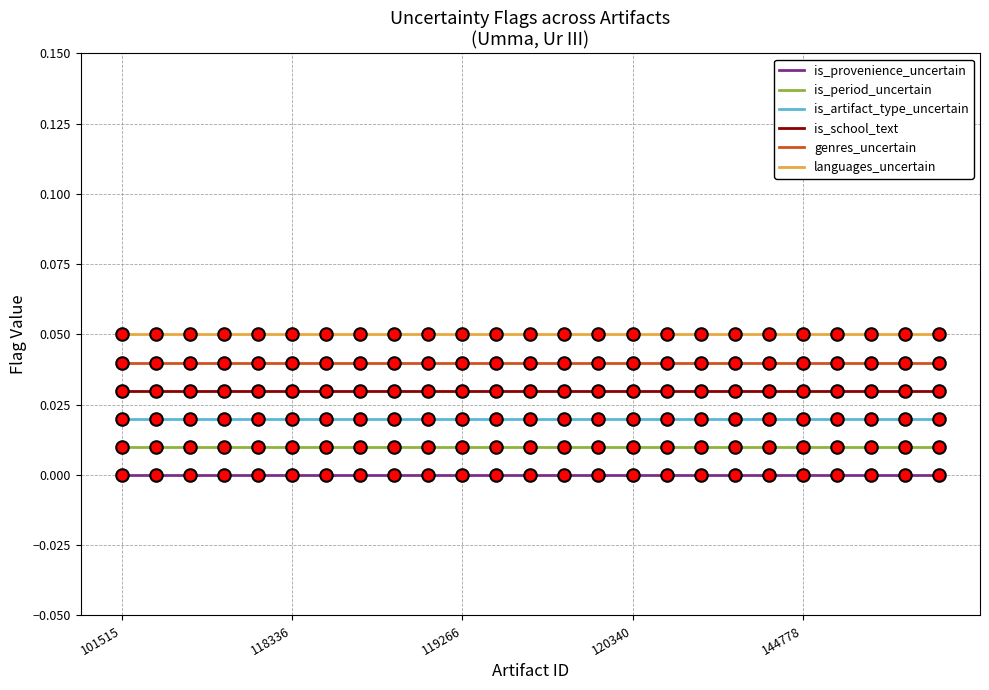

List the series in order of their peak value, lowest first.

is_provenience_uncertain, is_period_uncertain, is_artifact_type_uncertain, is_school_text, genres_uncertain, languages_uncertain